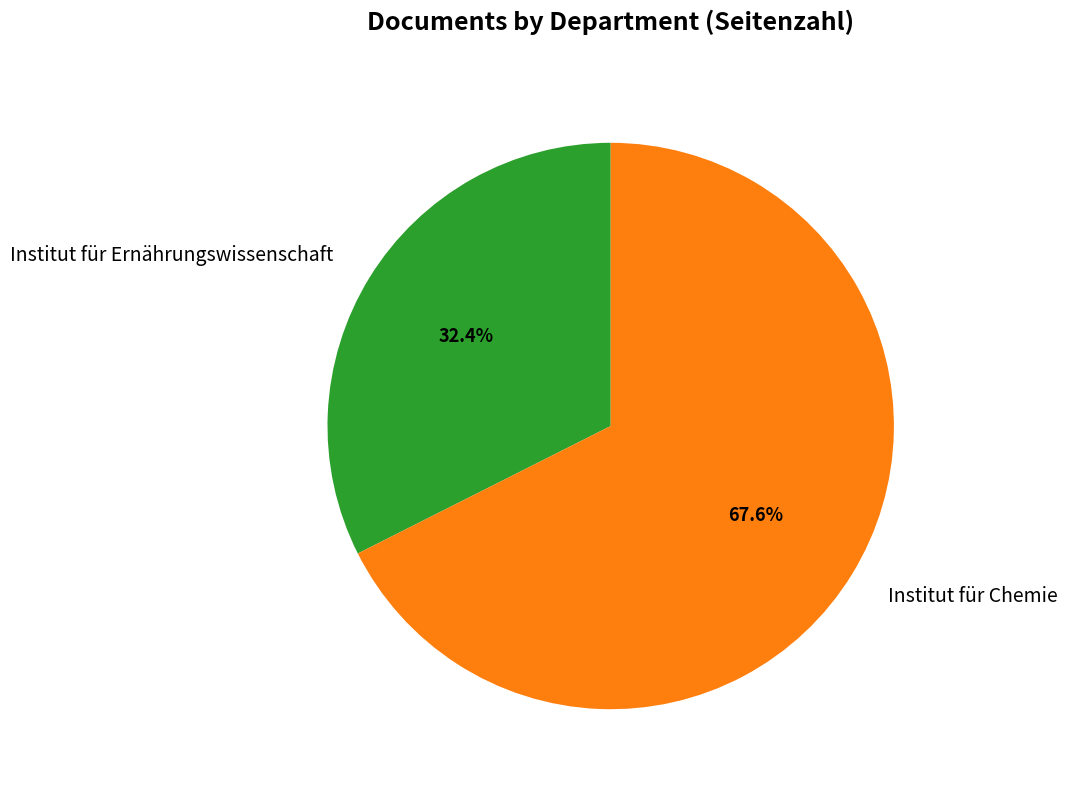

Rank the categories by value from highest to lowest.

Institut für Chemie, Institut für Ernährungswissenschaft